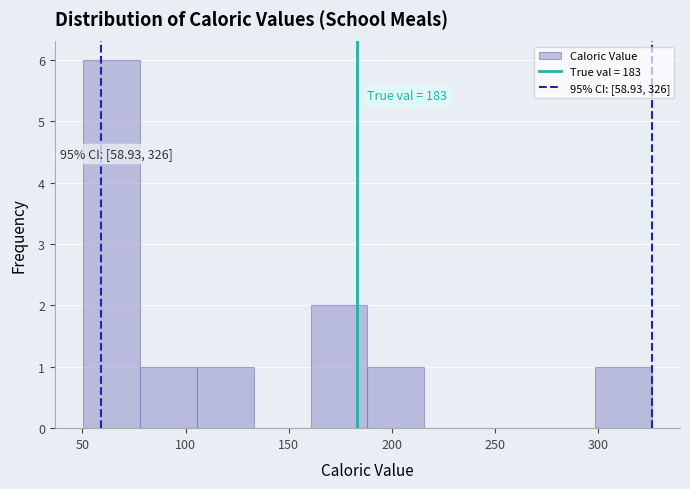

Which range on the x-axis has the tallest bar?

50 to 80